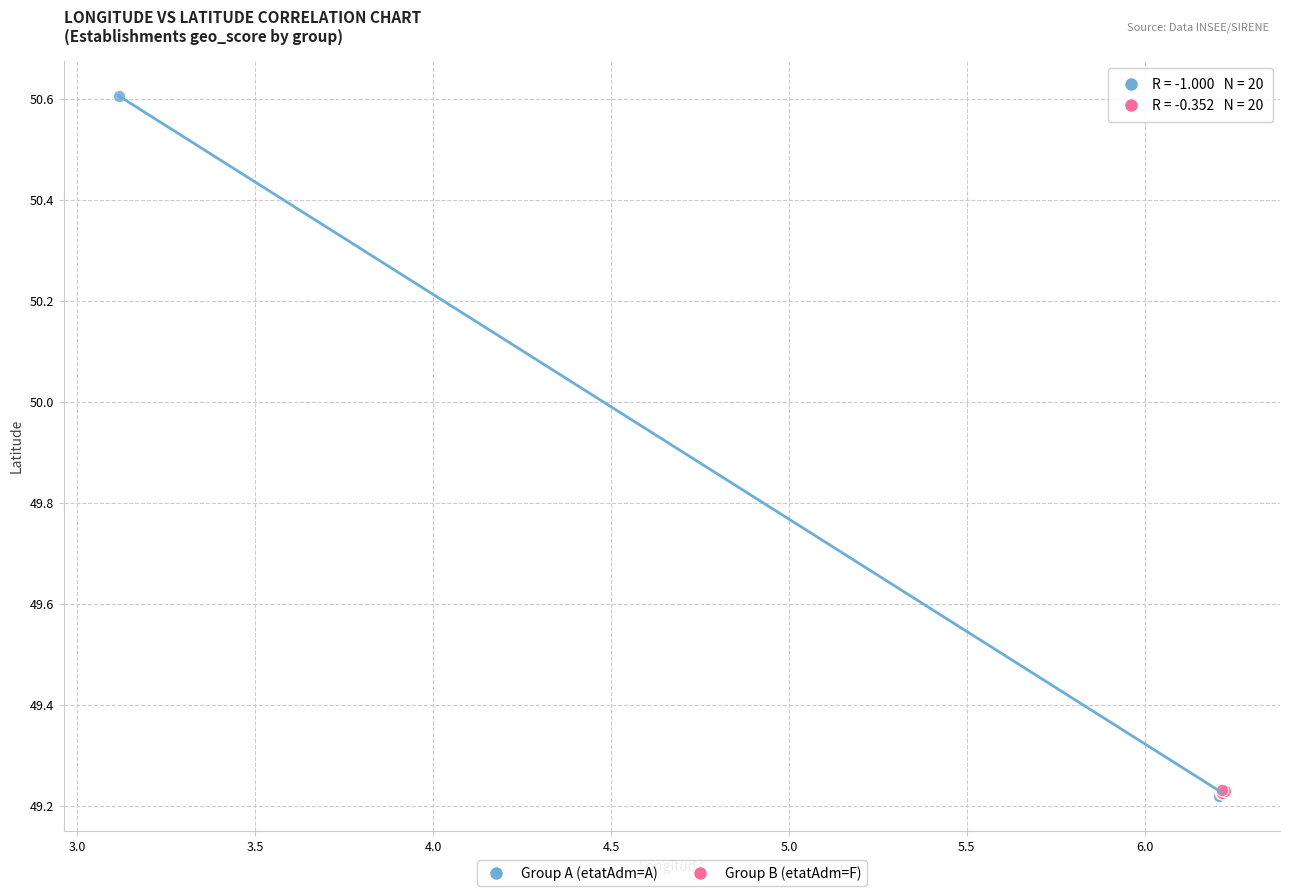

What are all the series names shown in the legend?

Group A (etatAdm=A), Group B (etatAdm=F)